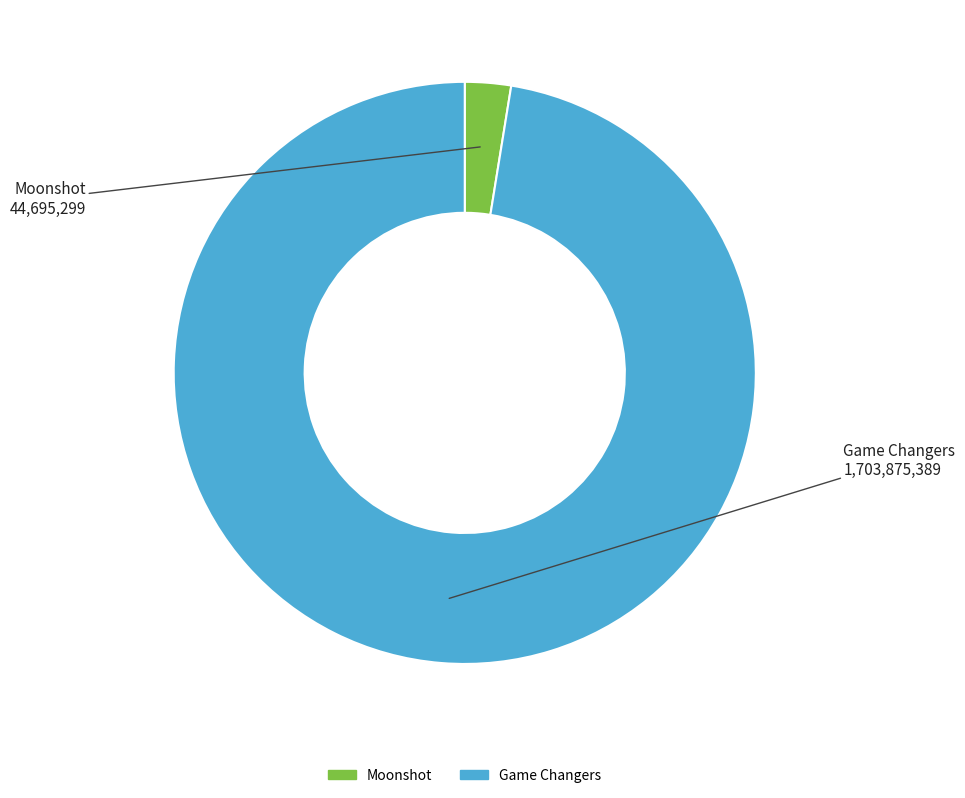

Count the number of slices in the pie.

2